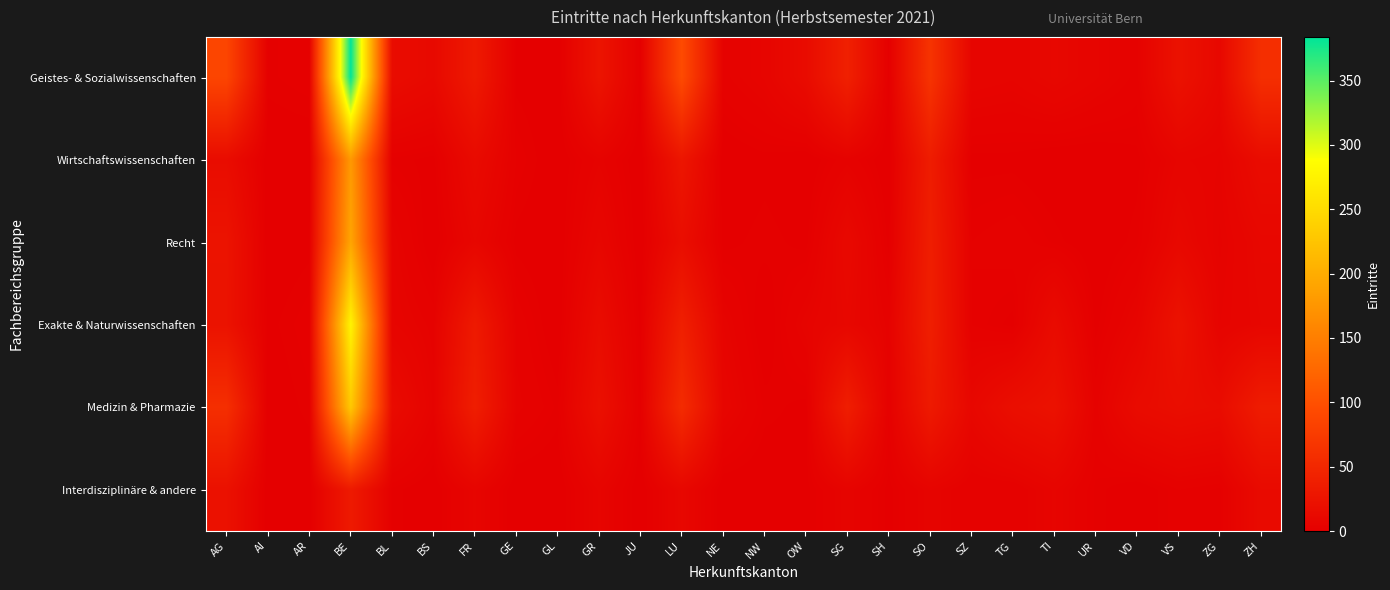

What is the greatest value displayed?

384